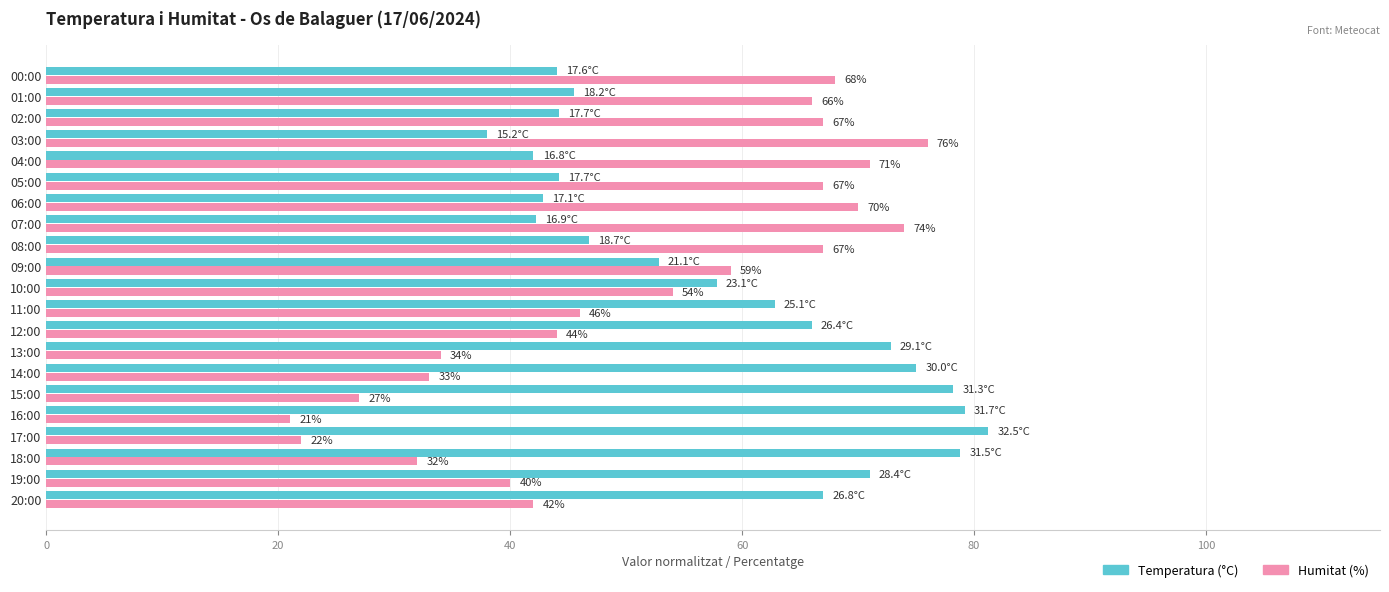

Rank the series at 09:00 from lowest to highest value.

Temperatura (°C), Humitat (%)